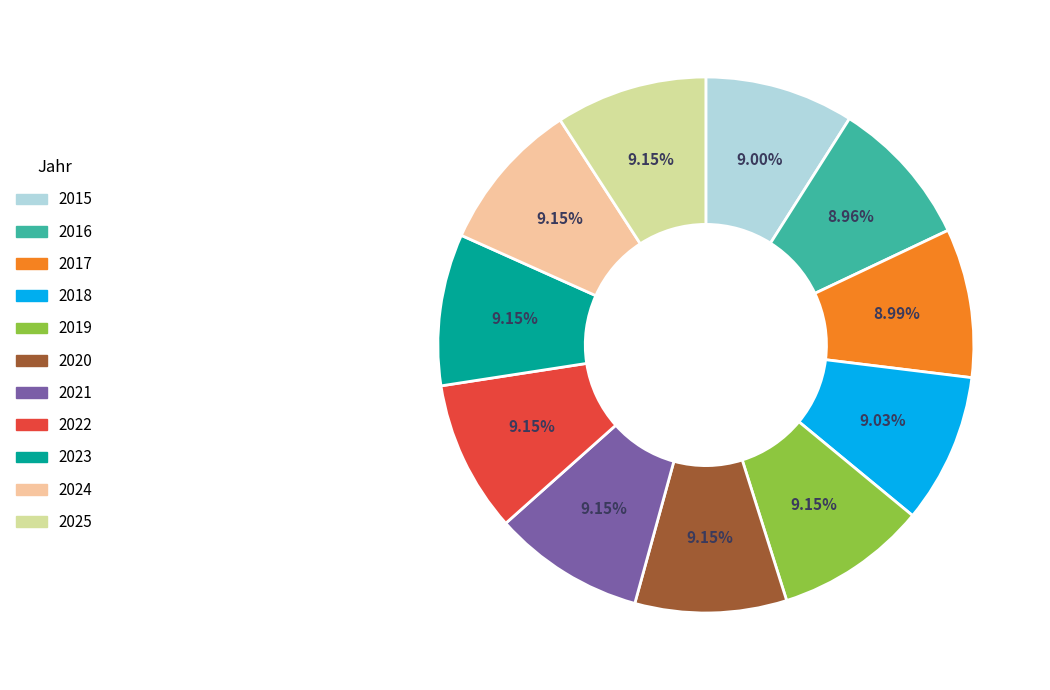

Does 2025 account for over 50% of the chart?

No